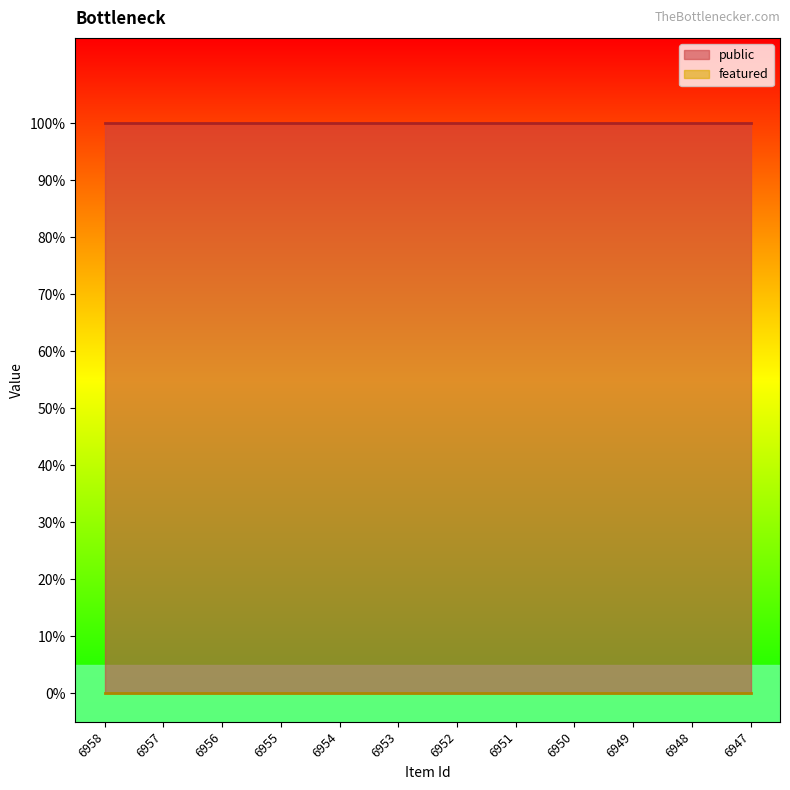

At how many categories does at least one series exceed 0?

12